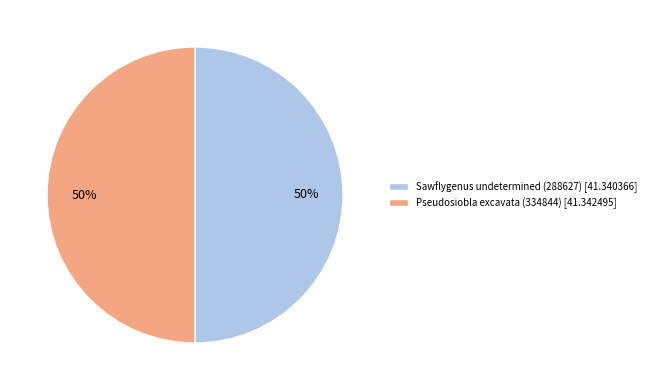

To the nearest percent, what is the combined percentage of Sawflygenus undetermined (288627) [41.340366] and Pseudosiobla excavata (334844) [41.342495]?

100%